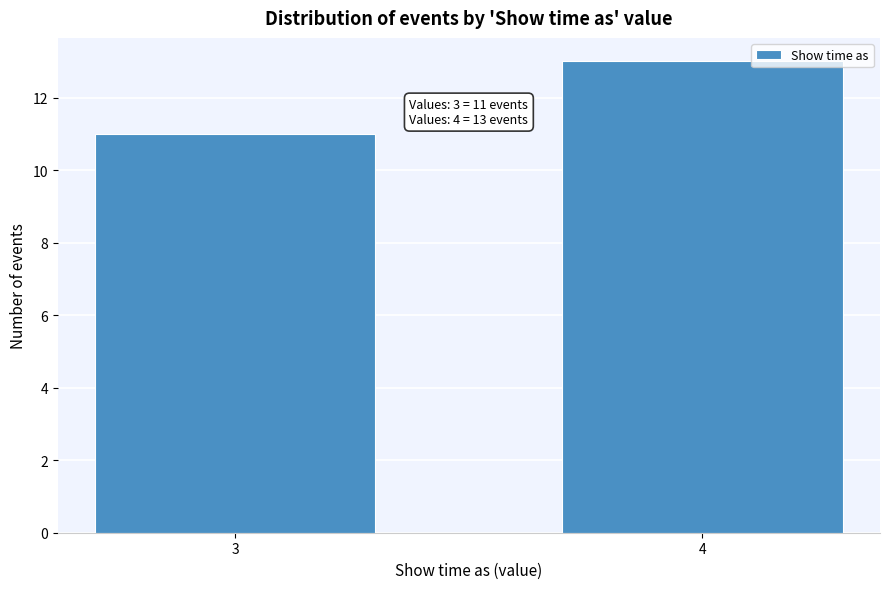

Reading left to right, list all the values displayed in this chart.

3=11	4=13